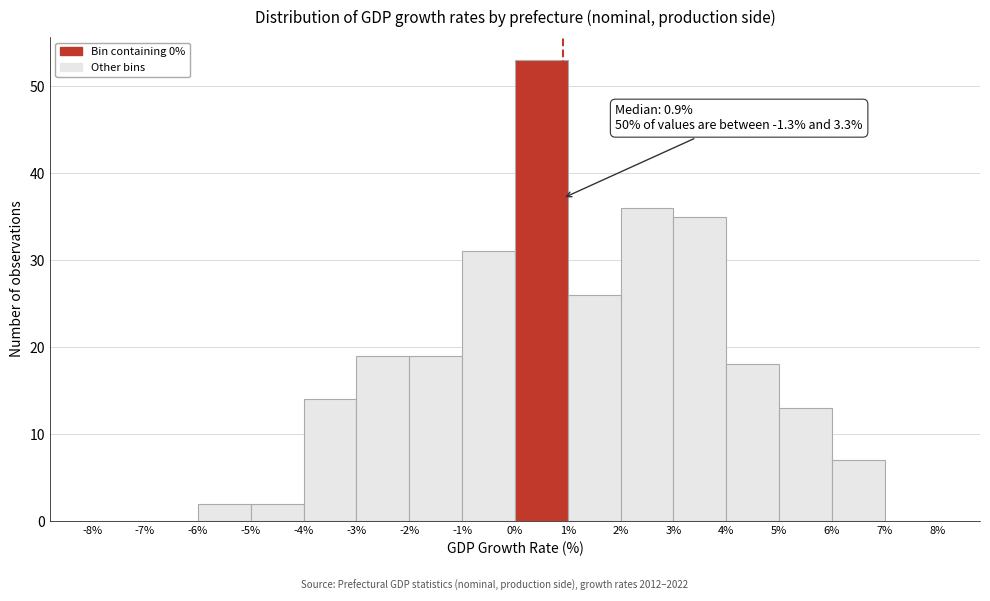

Over which range of the x-axis is the bar tallest?

0% to 1%